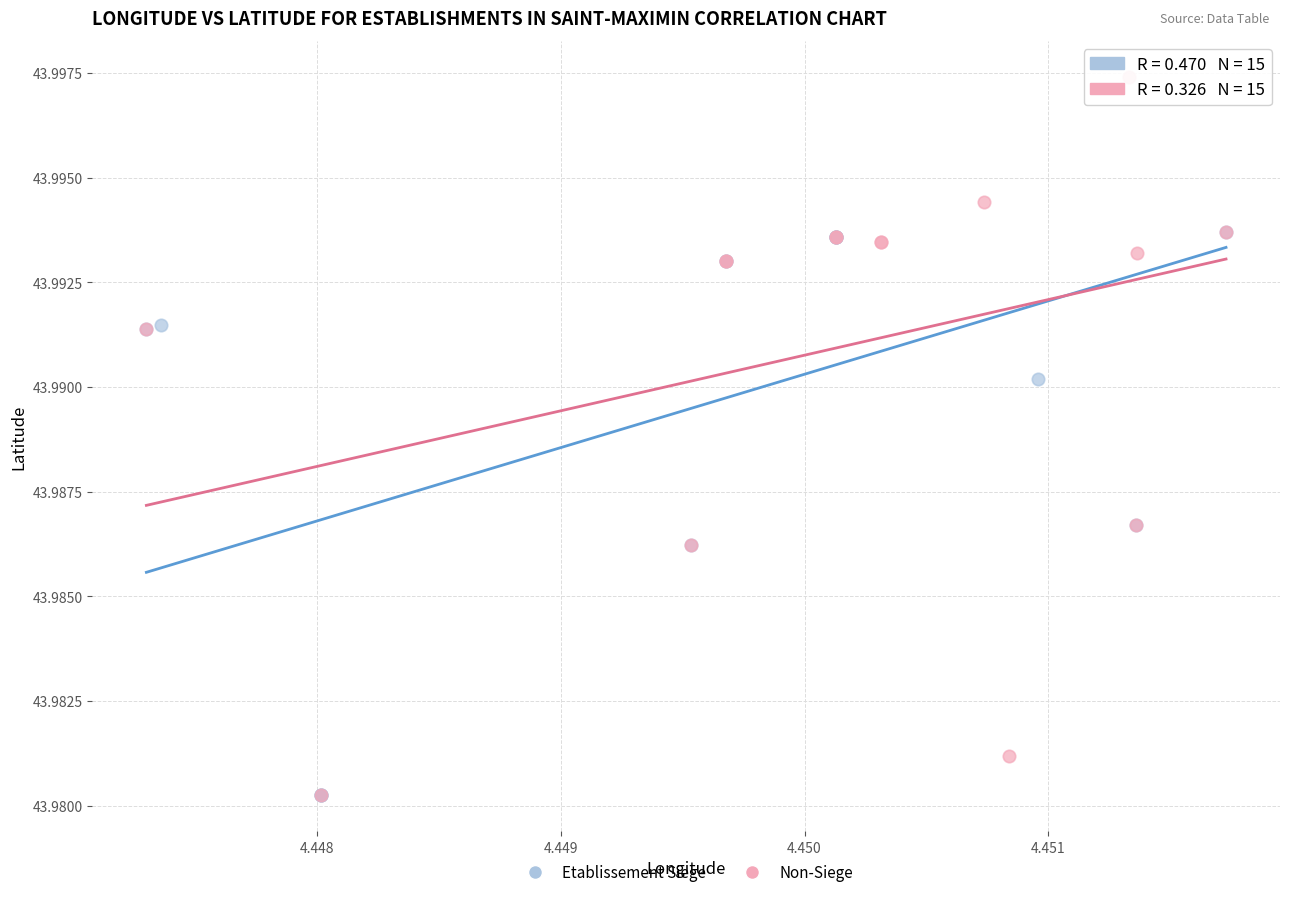

What are all the series names shown in the legend?

Etablissement Siege, Non-Siege